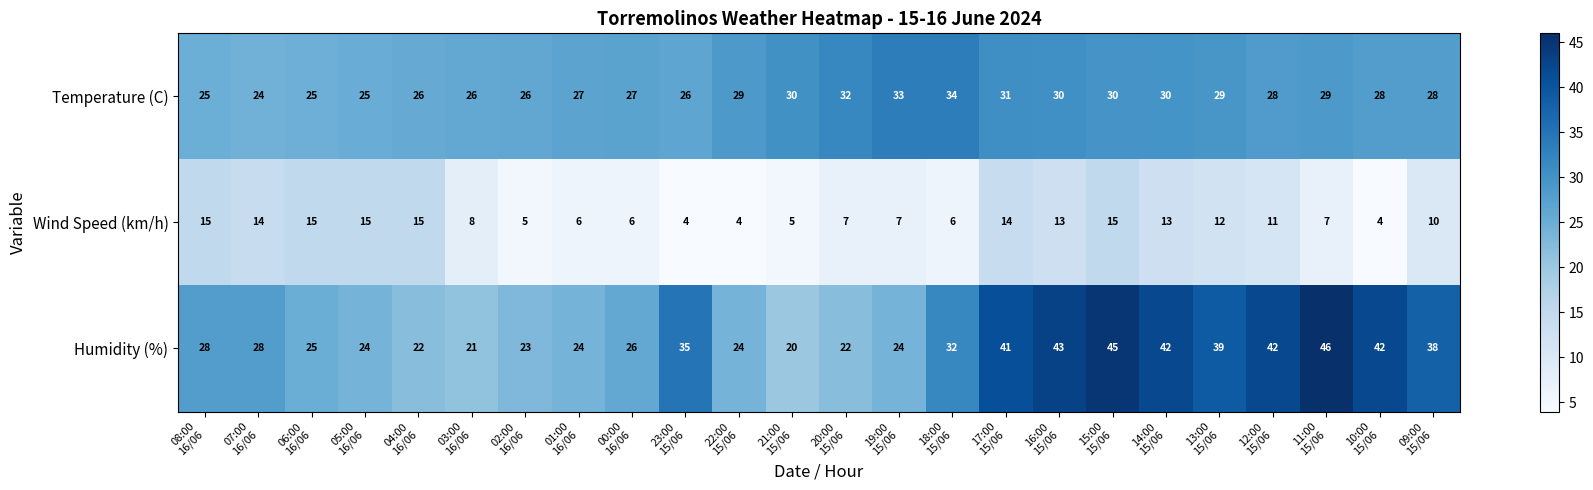

What is the minimum value for Humidity (%)?

20